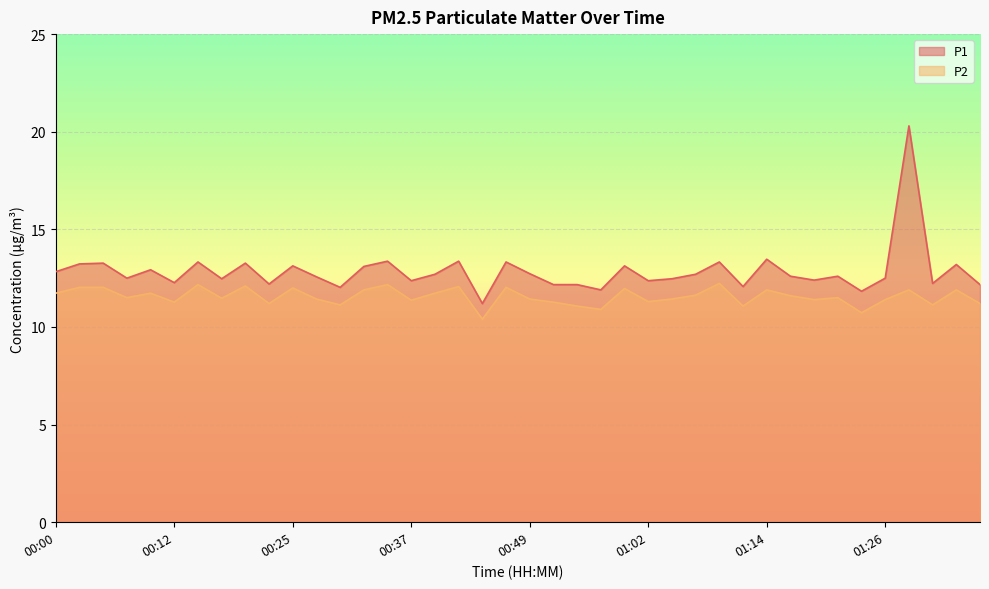

How many interior local valleys does the P1 series have?

13